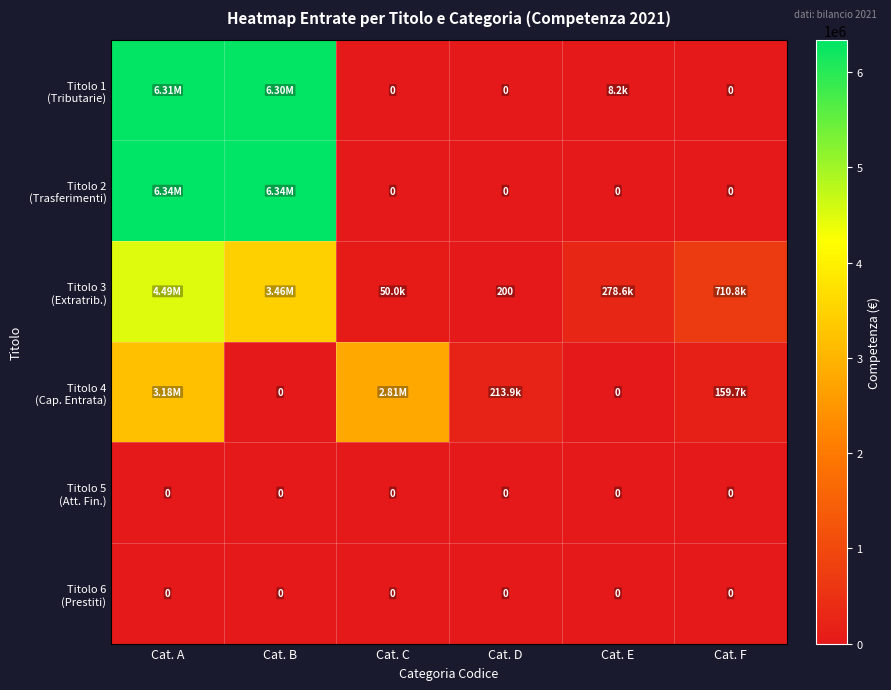

What is the spread (max minus min) of values at Cat. A?

6341721.1